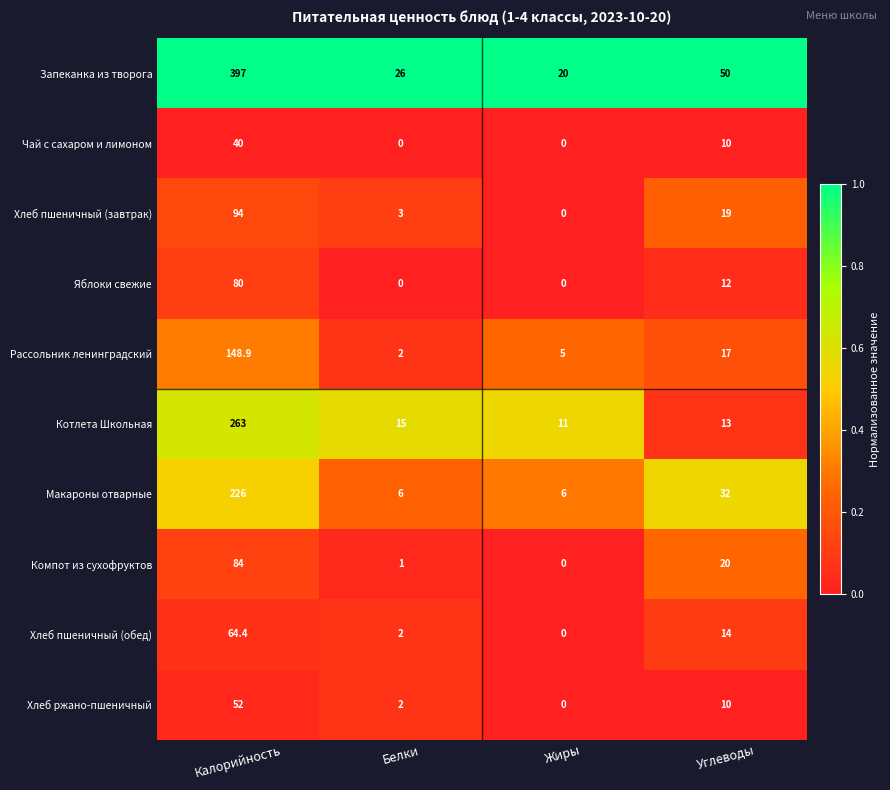

What is the total value across all series at Калорийность?

1449.3